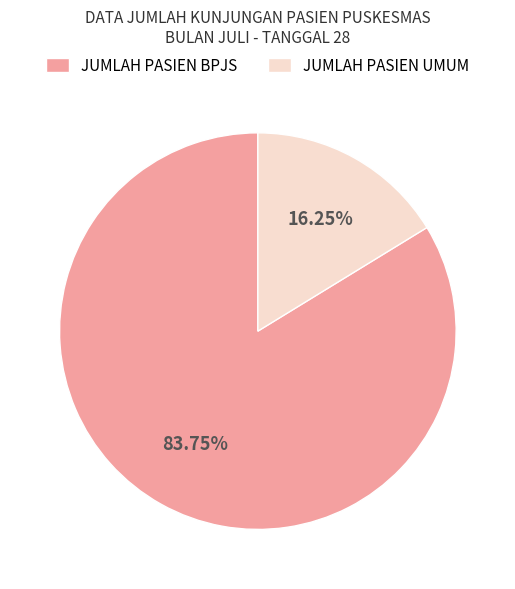

Combined, do JUMLAH PASIEN BPJS and JUMLAH PASIEN UMUM account for over 50%?

Yes